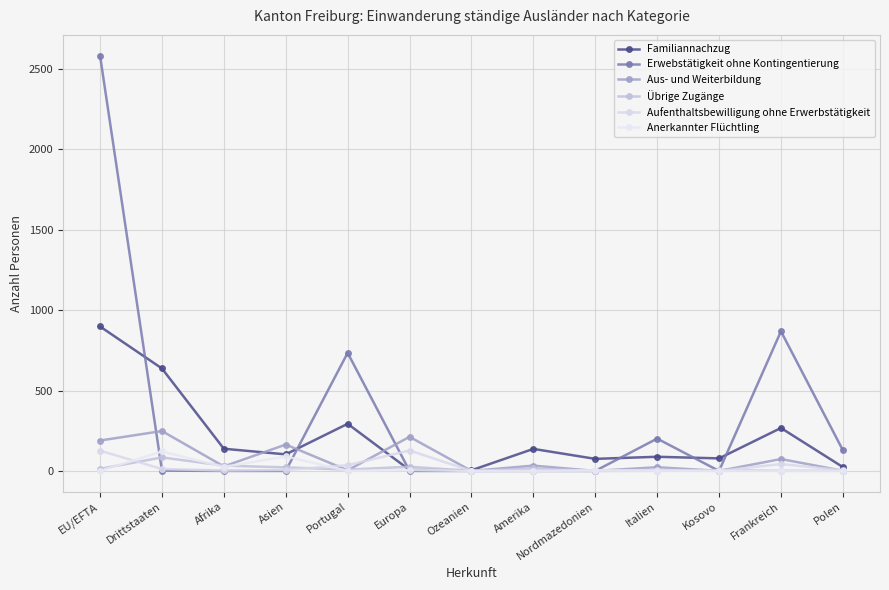

At which category is the sum across all series the highest?

EU/EFTA